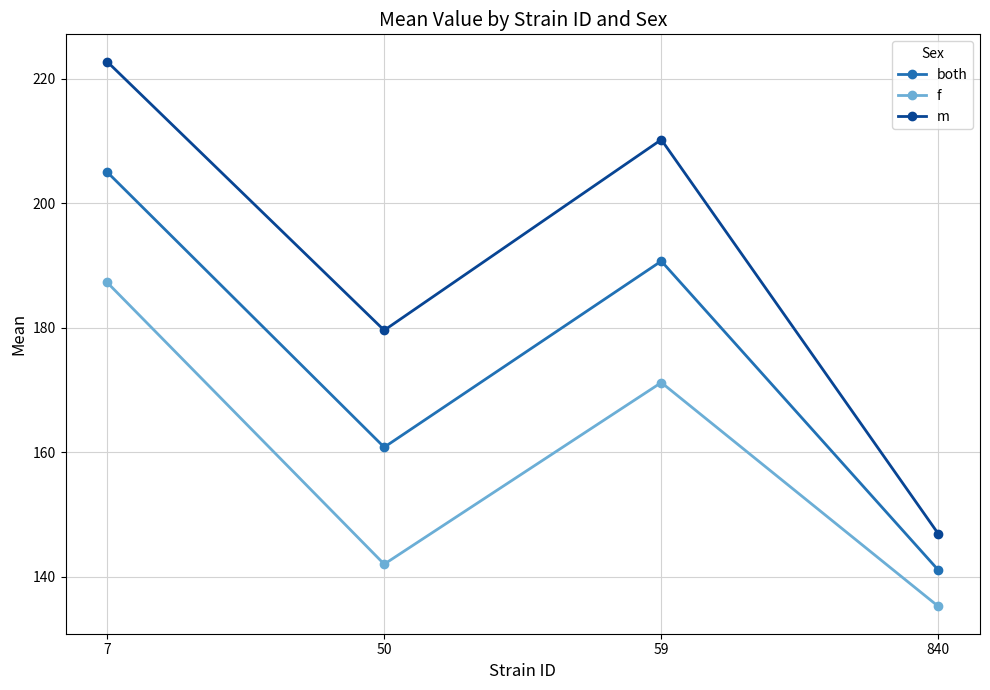

Which series has the widest spread of values?

m